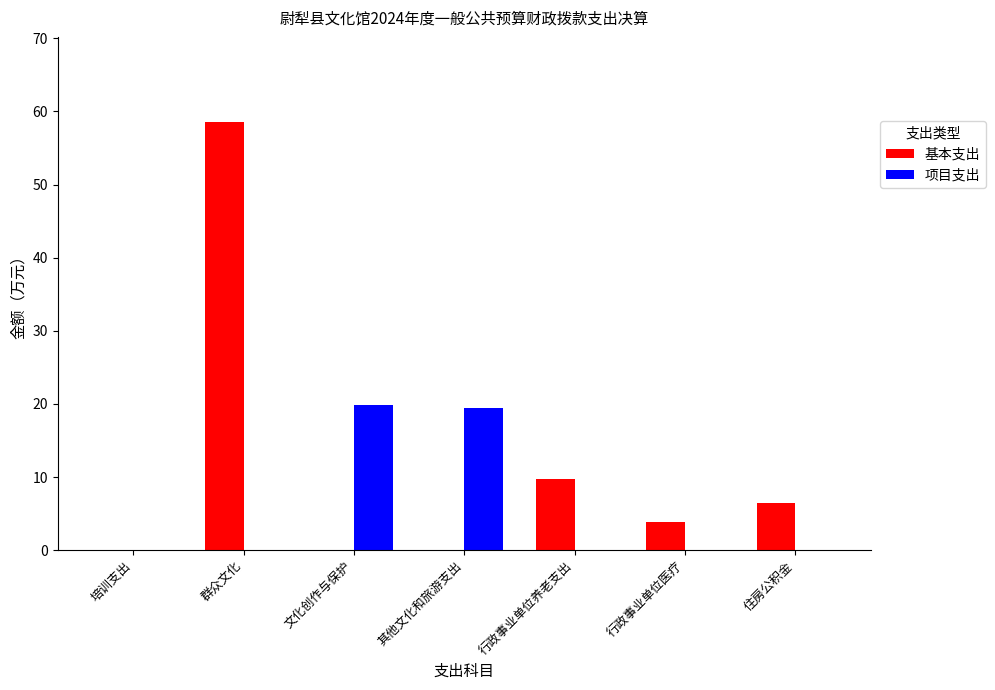

At which label does 基本支出 reach its peak?

群众文化